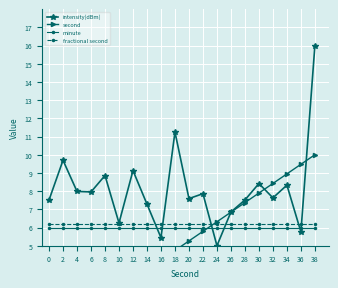

The intensity(dBm) series shows 13.8 at 30. True or false?

False